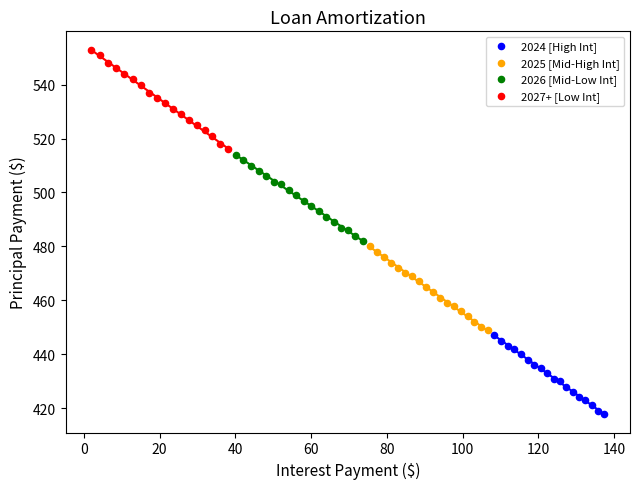

Which series has the largest Y range (max minus min)?

2027+ [Low Int]